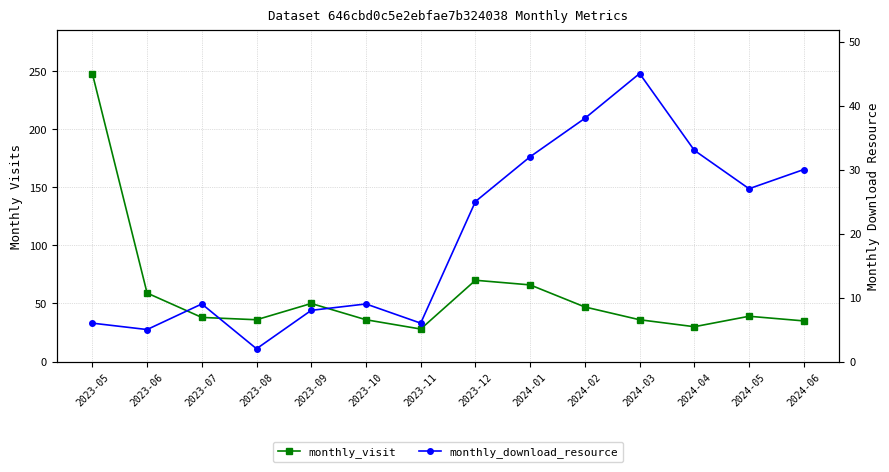

Reading left to right, transcribe all the data shown in this chart.

monthly_visit: 2023-05=248	2023-06=59	2023-07=38	2023-08=36	2023-09=50	2023-10=36	2023-11=28	2023-12=70	2024-01=66	2024-02=47	2024-03=36	2024-04=30	2024-05=39	2024-06=35
monthly_download_resource: 2023-05=6	2023-06=5	2023-07=9	2023-08=2	2023-09=8	2023-10=9	2023-11=6	2023-12=25	2024-01=32	2024-02=38	2024-03=45	2024-04=33	2024-05=27	2024-06=30